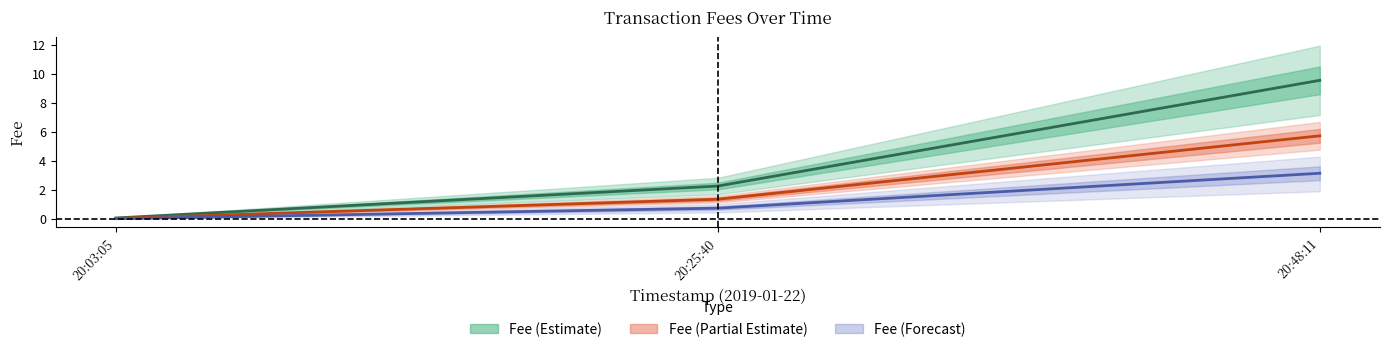

What is the maximum value shown in the chart?

9.5